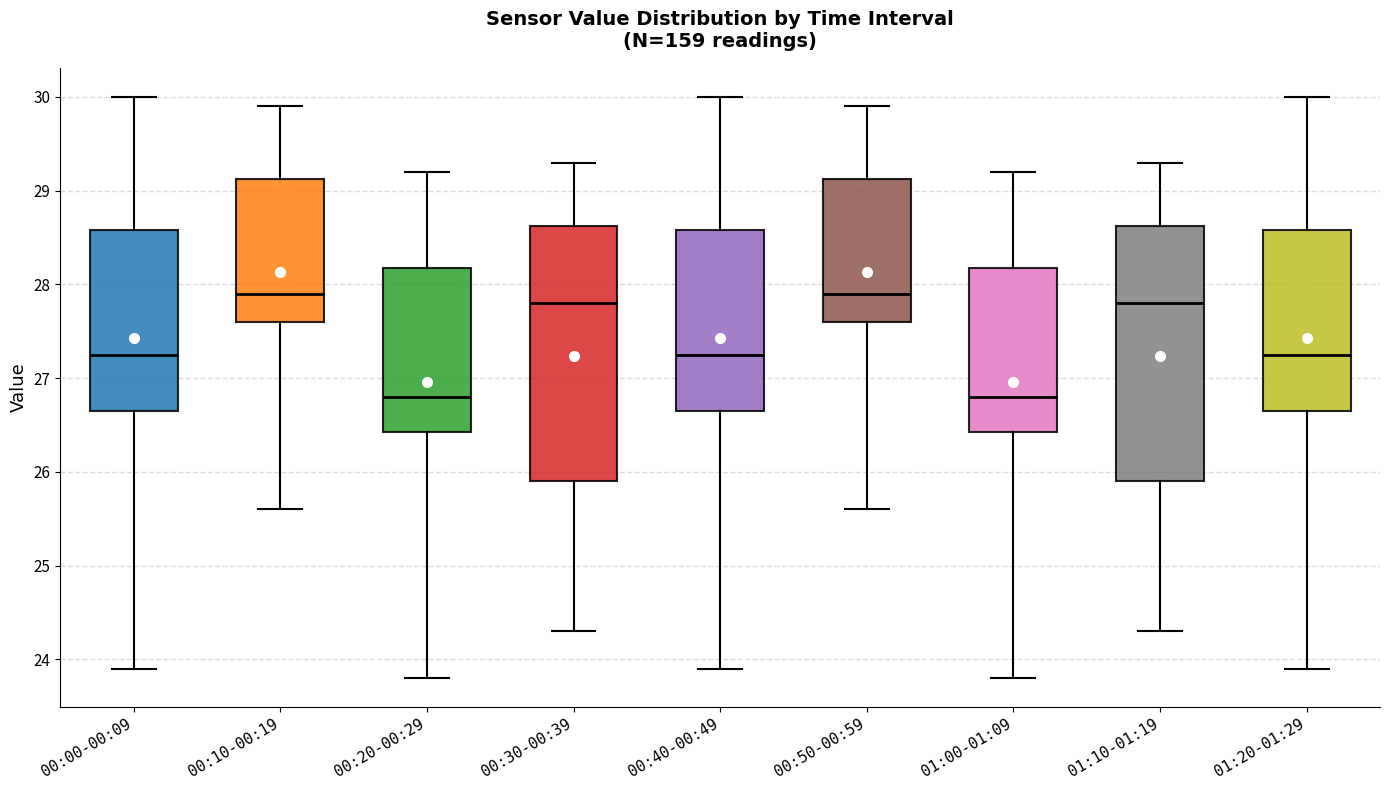

Reading left to right, read every box against the y-axis: the position of its median line, the range the box covers, and the ends of its whiskers. The values are not printed on the chart, so give them approximately, as read against the axis.

00:00-00:09: median 27.3, box 26.7 to 28.6, whiskers 23.9 to 30.0
00:10-00:19: median 27.9, box 27.6 to 29.1, whiskers 25.6 to 29.9
00:20-00:29: median 26.8, box 26.4 to 28.2, whiskers 23.8 to 29.2
00:30-00:39: median 27.8, box 25.9 to 28.6, whiskers 24.3 to 29.3
00:40-00:49: median 27.3, box 26.7 to 28.6, whiskers 23.9 to 30.0
00:50-00:59: median 27.9, box 27.6 to 29.1, whiskers 25.6 to 29.9
01:00-01:09: median 26.8, box 26.4 to 28.2, whiskers 23.8 to 29.2
01:10-01:19: median 27.8, box 25.9 to 28.6, whiskers 24.3 to 29.3
01:20-01:29: median 27.3, box 26.7 to 28.6, whiskers 23.9 to 30.0